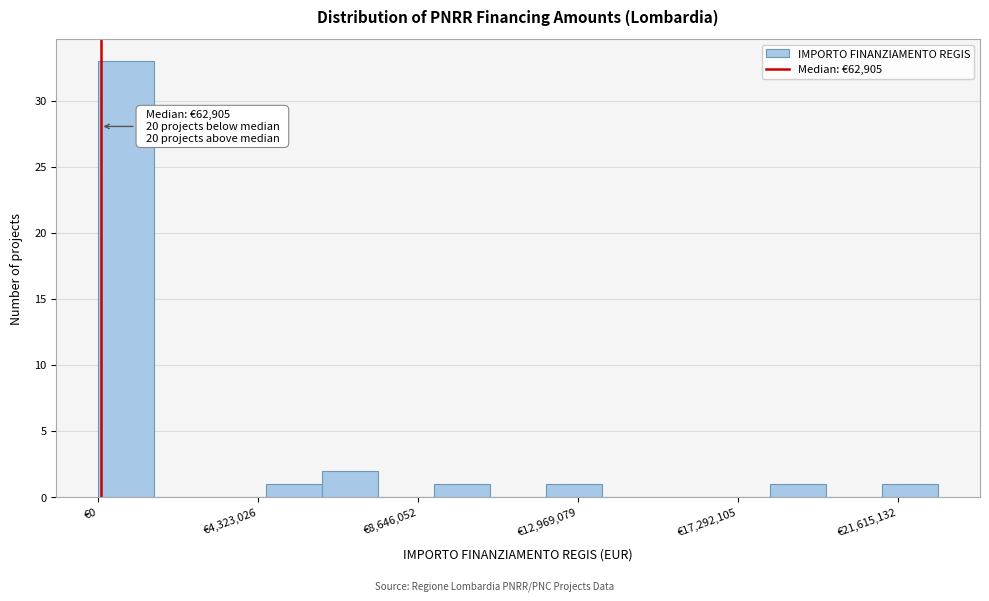

Around what value on the x-axis is the tallest bar? Give the approximate position of its centre, as read against the axis.

1000000